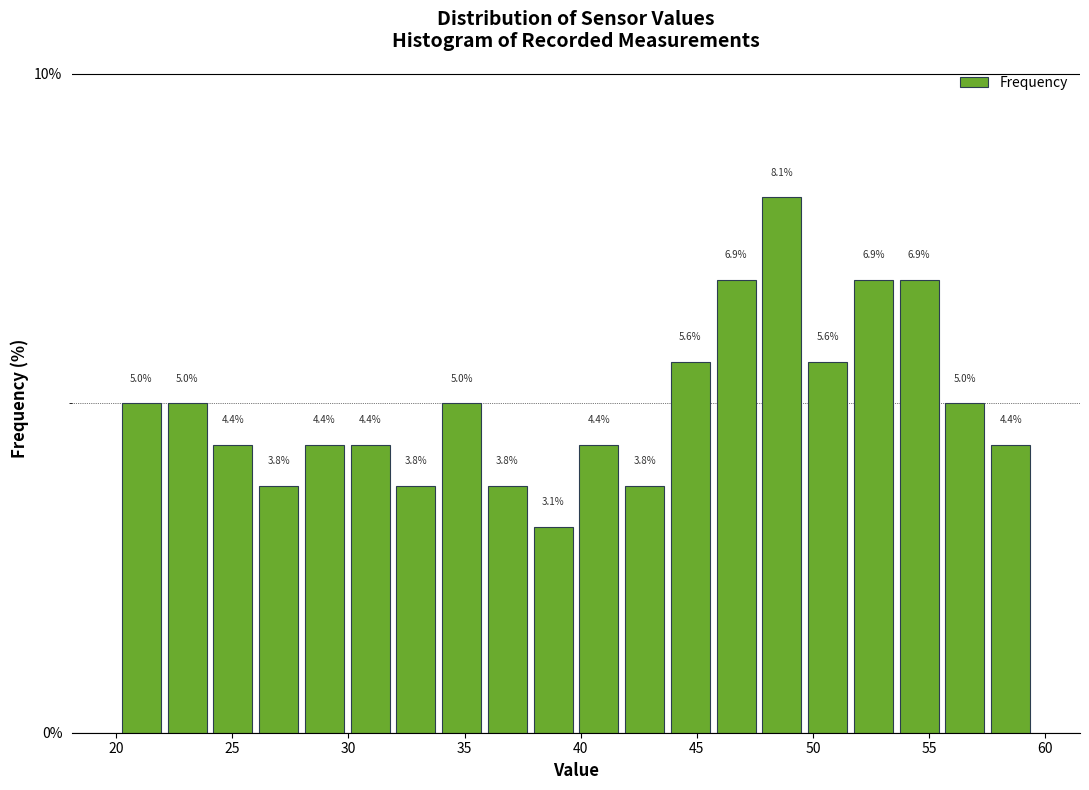

Around what value on the x-axis is the tallest bar? Give the approximate position of its centre, as read against the axis.

48.5